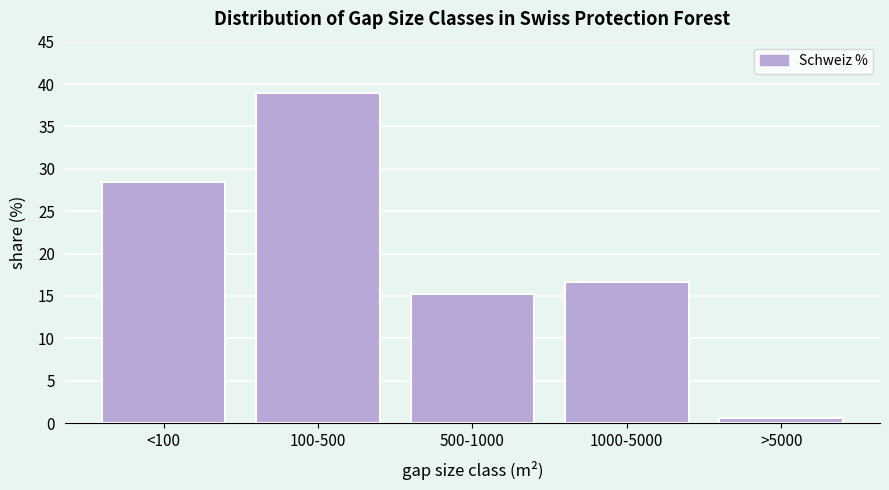

Reading right to left, list all the values displayed in this chart.

>5000=0.6	1000-5000=16.7	500-1000=15.2	100-500=39.0	<100=28.5